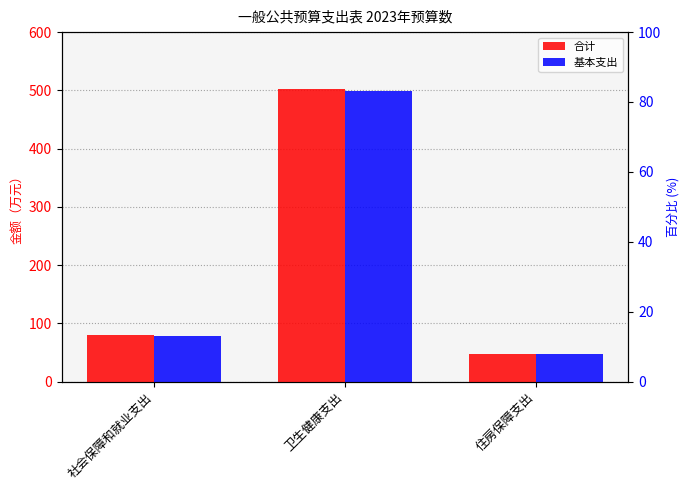

Which series changed the most between 社会保障和就业支出 and 住房保障支出?

合计